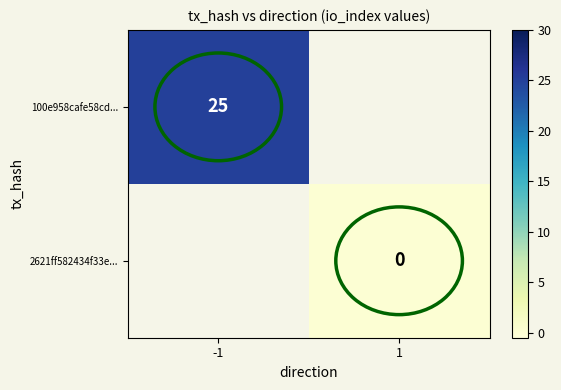

The 100e958cafe58cd... series shows 39 at -1. True or false?

False